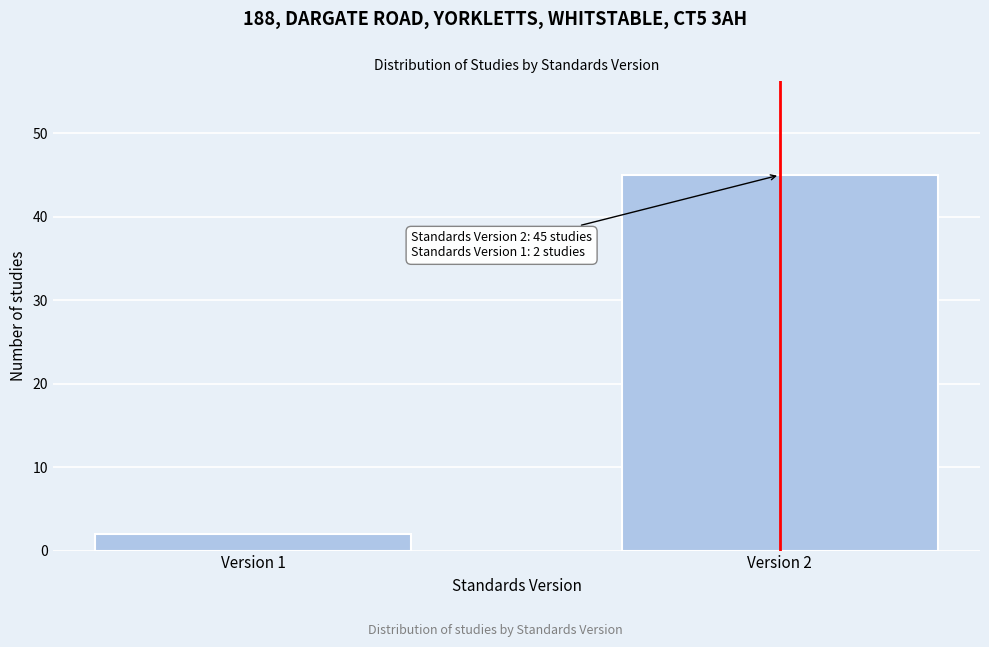

Reading left to right, list all the values displayed in this chart.

2	45